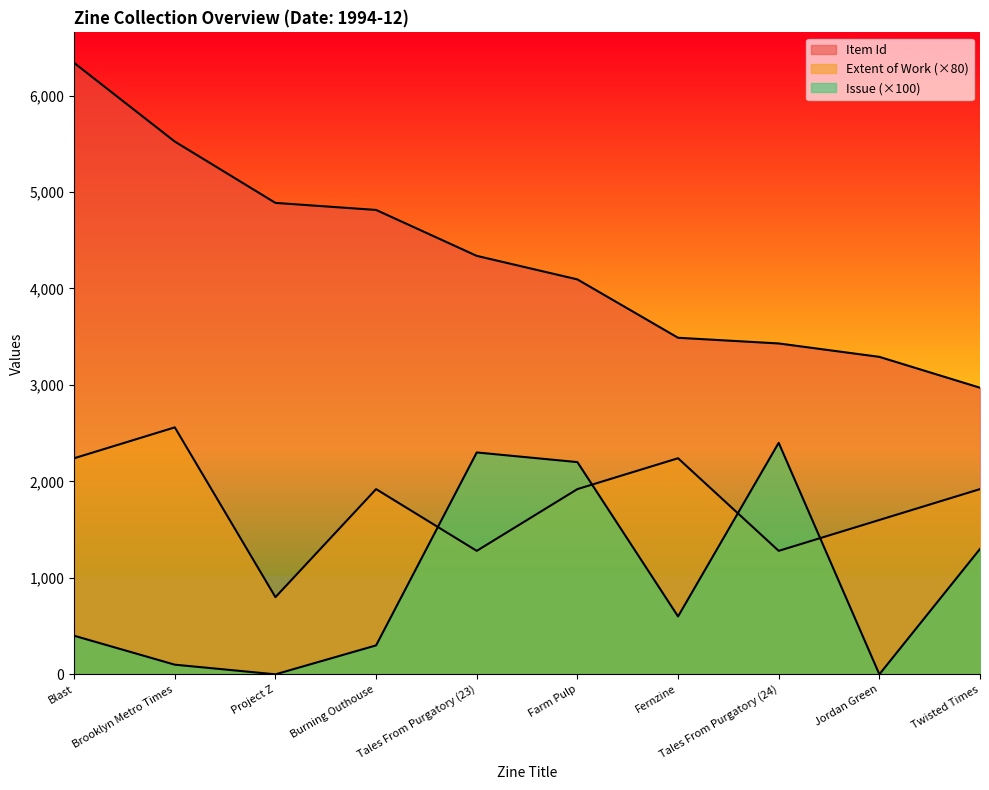

What is the sum of all Issue values?

9600